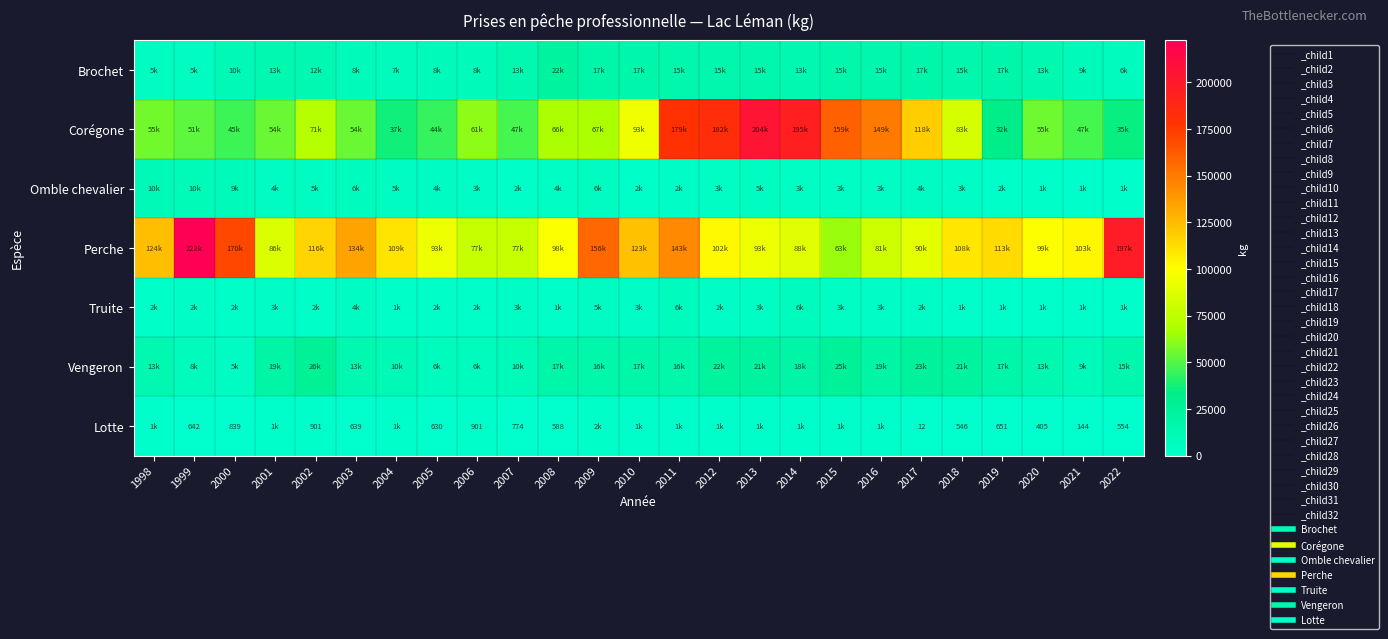

Between 2001 and 2022, which is larger?

2001